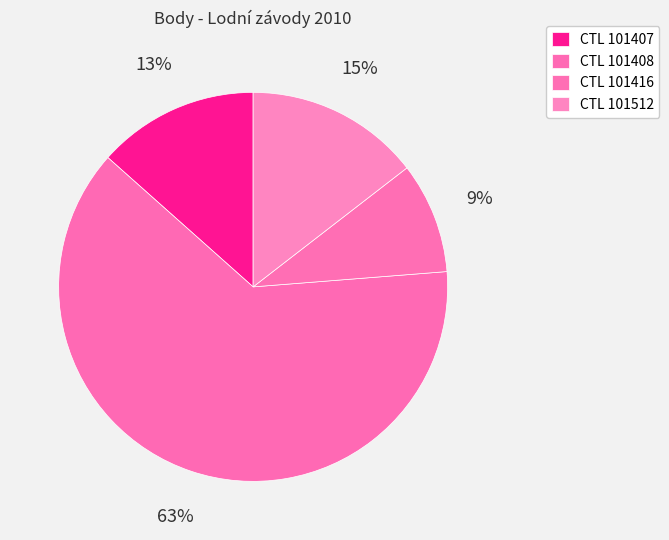

How many segments does this pie chart have?

4